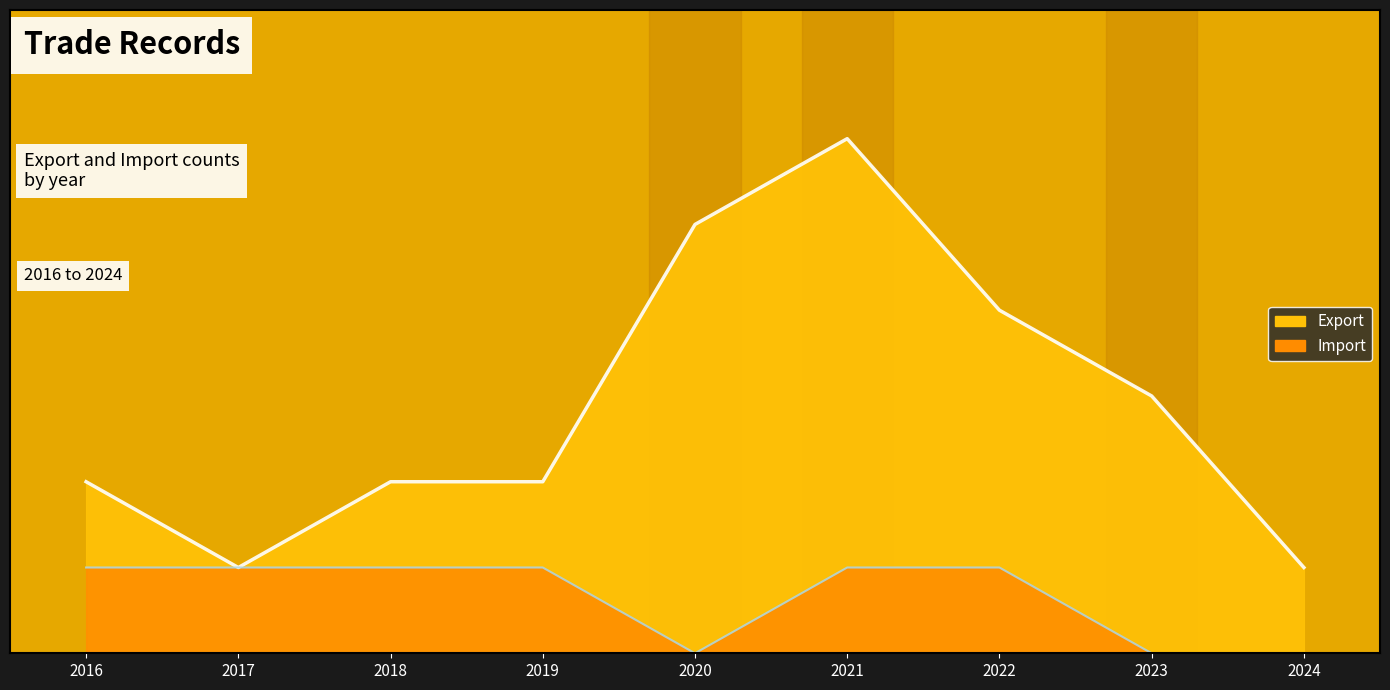

The Import trend series shows 2 at 2022. True or false?

False